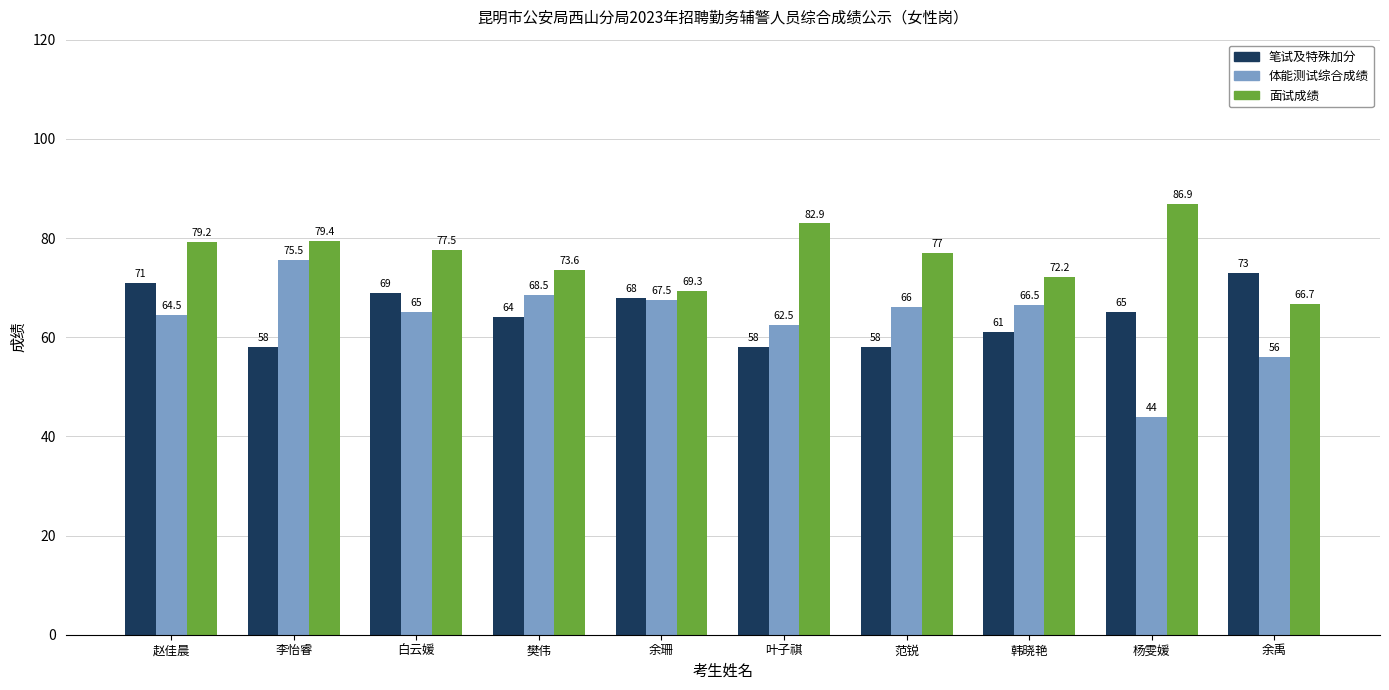

Read the 面试成绩 value at 白云媛.

77.5